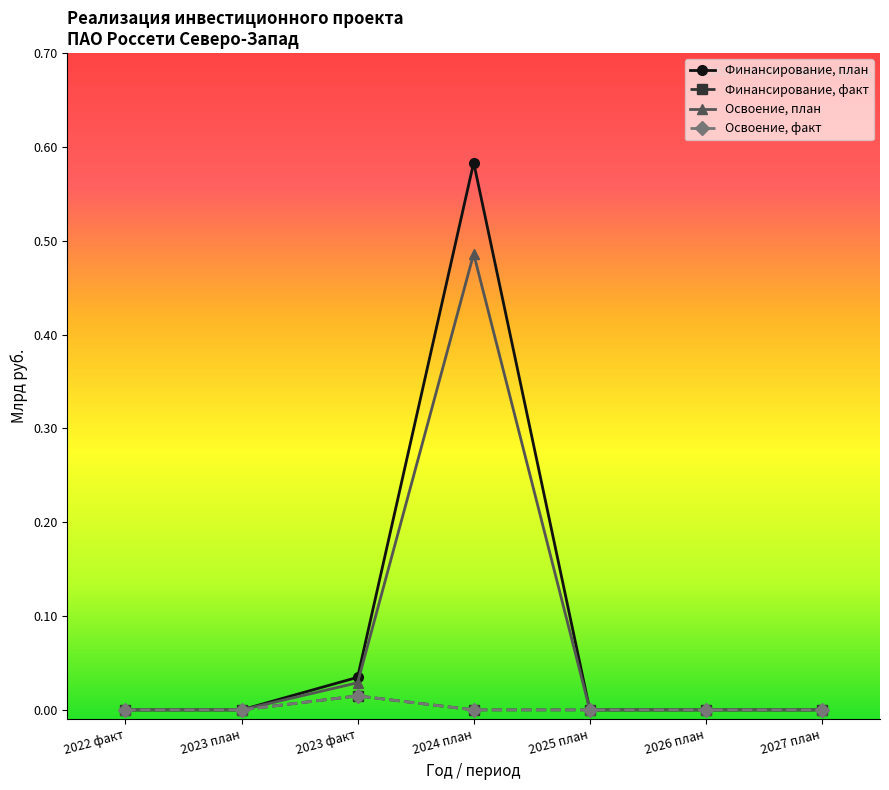

Which series has the largest total across all categories?

Финансирование, план